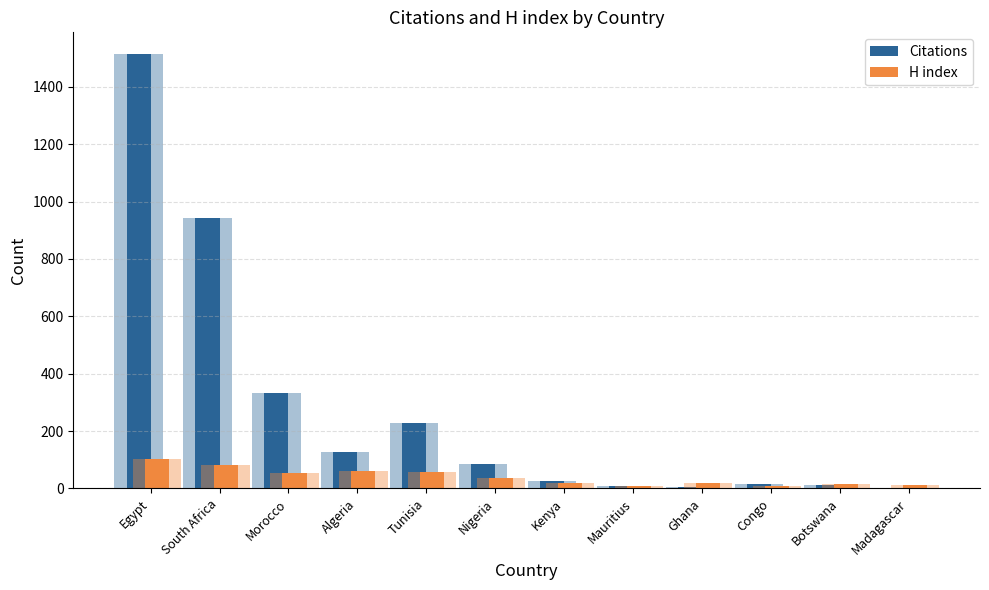

Where is Citations nearest to the value 757?

South Africa